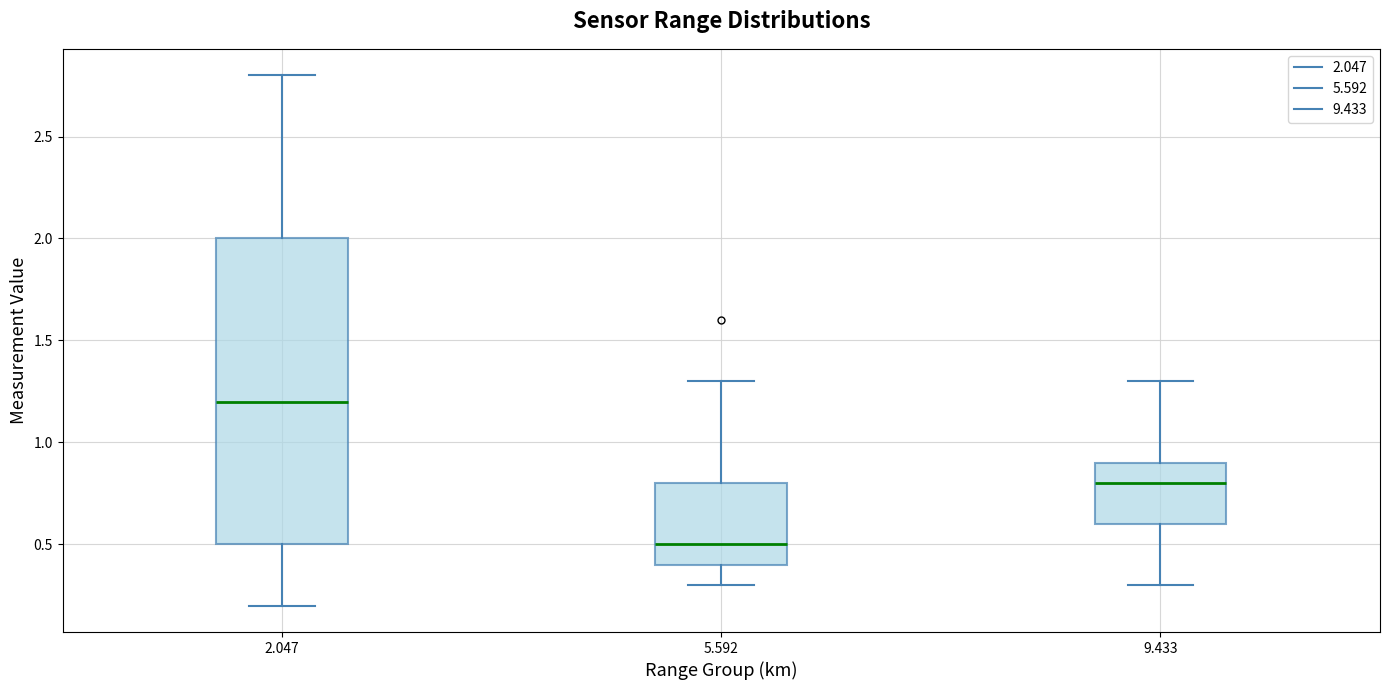

Where is the upper edge of the box at x = 2.047 on the y-axis? The values are not printed on the chart, so give them approximately, as read against the axis.

2.0